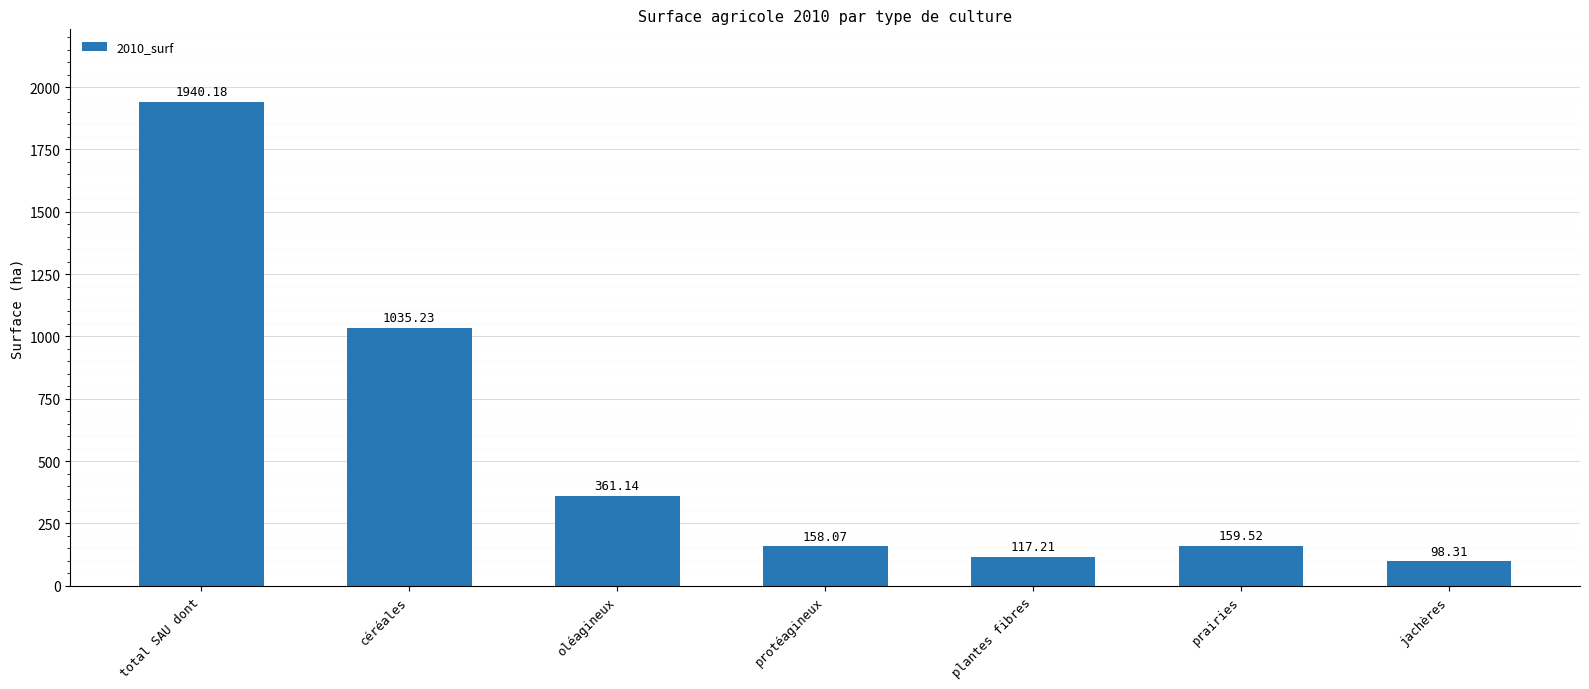

Is it true that the value at céréales is 549.7?

False